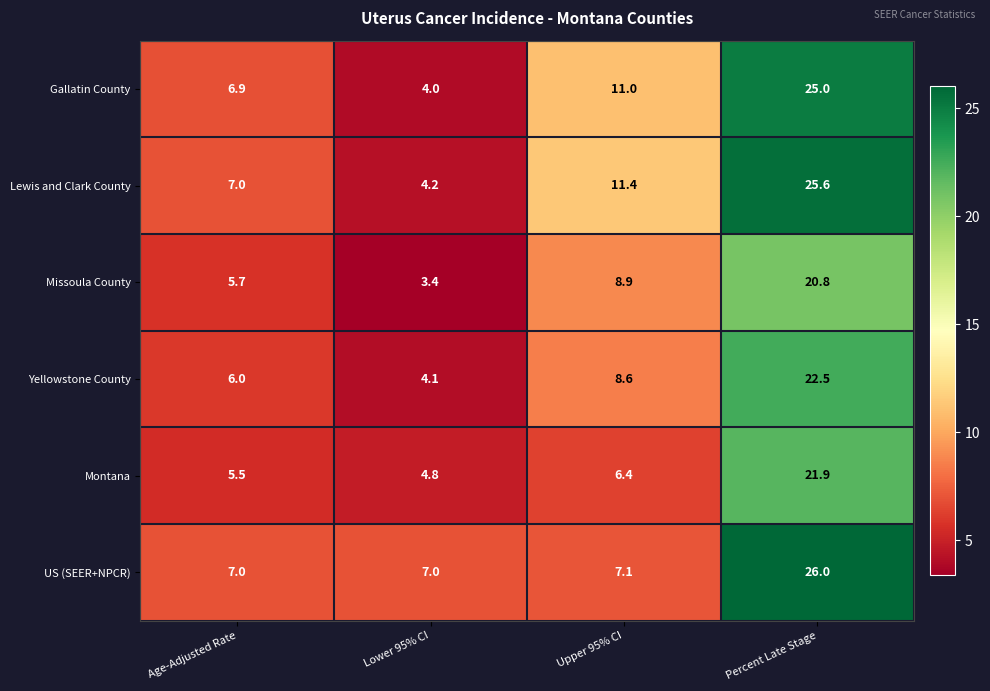

At which category is the sum across all series the highest?

Percent Late Stage